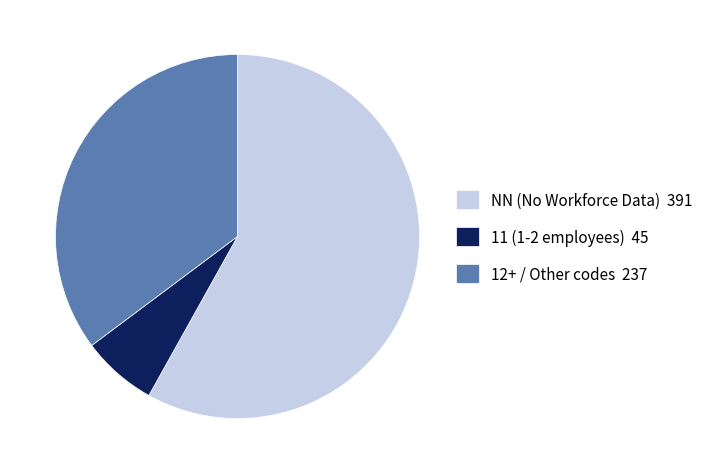

The 11 (1-2 employees) 45 slice represents 7% of the pie. True or false?

True